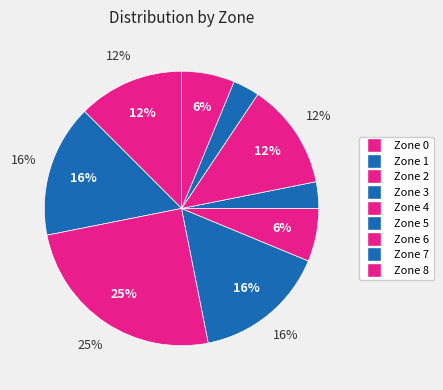

Do Zone 3 and Zone 0 together represent more than half of the pie?

No